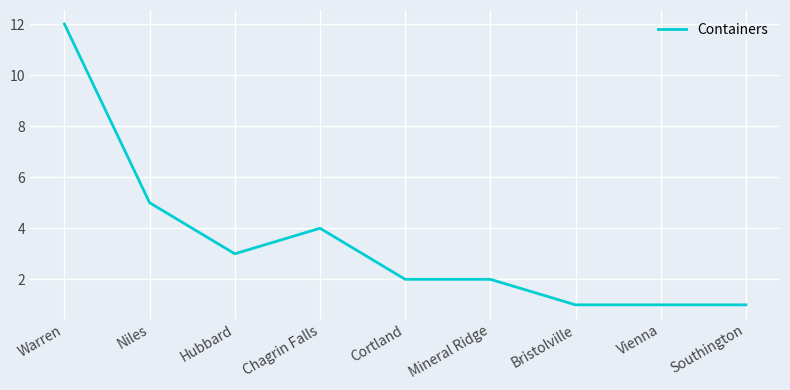

Does the chart display data point markers on the line(s)?

No